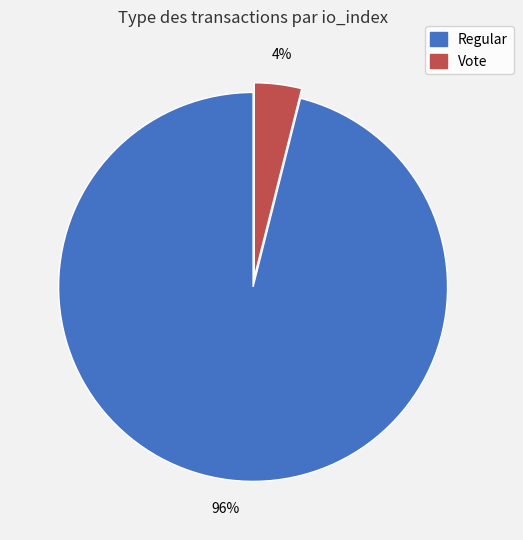

What is the smallest slice in the pie chart?

Vote